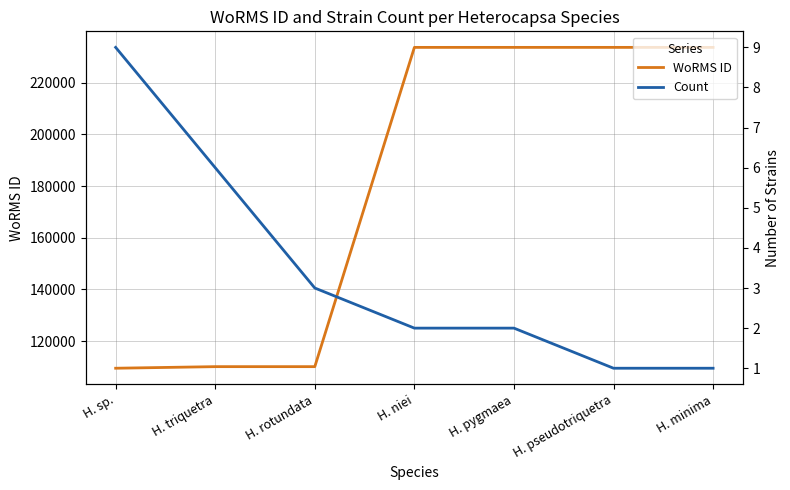

Where is the first local minimum for WoRMS ID?

H. rotundata